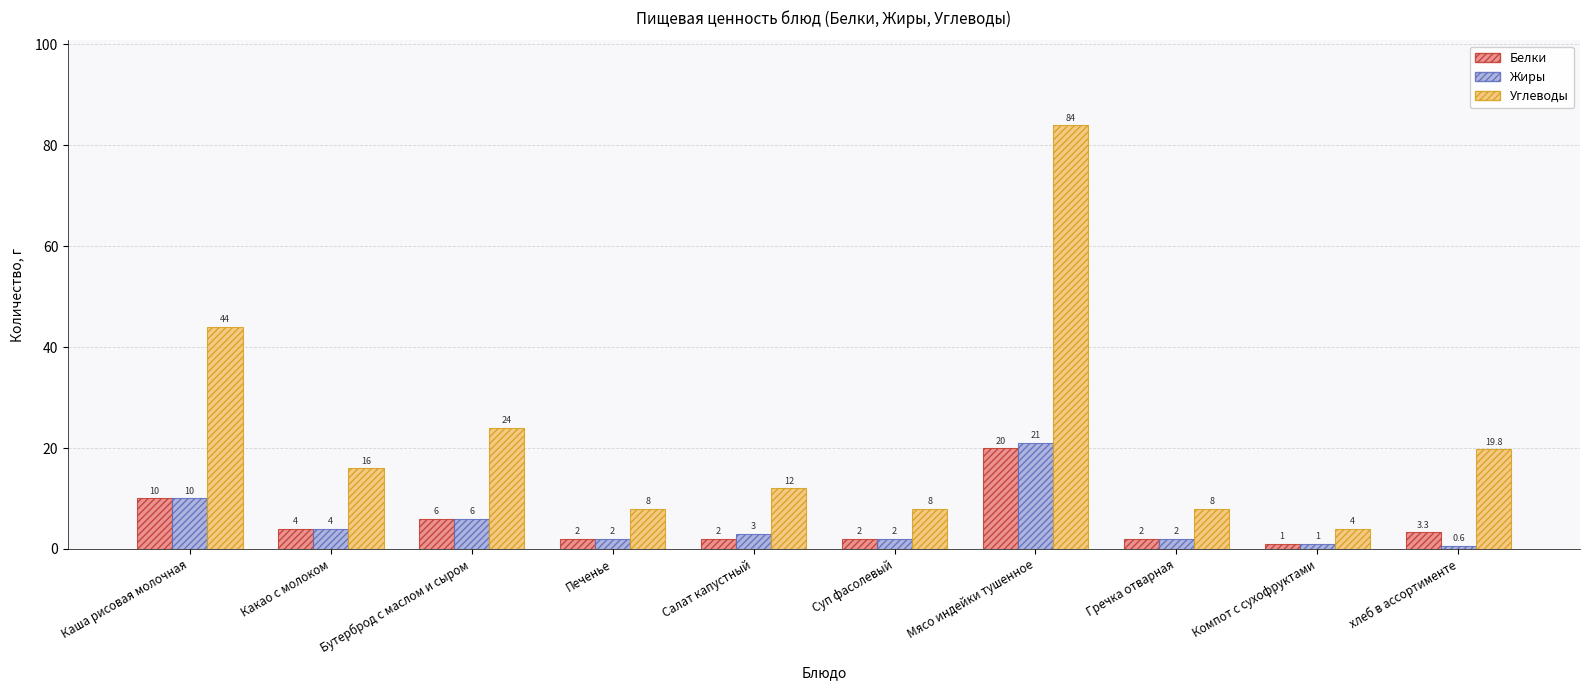

Where is Белки nearest to the value 10?

Каша рисовая молочная